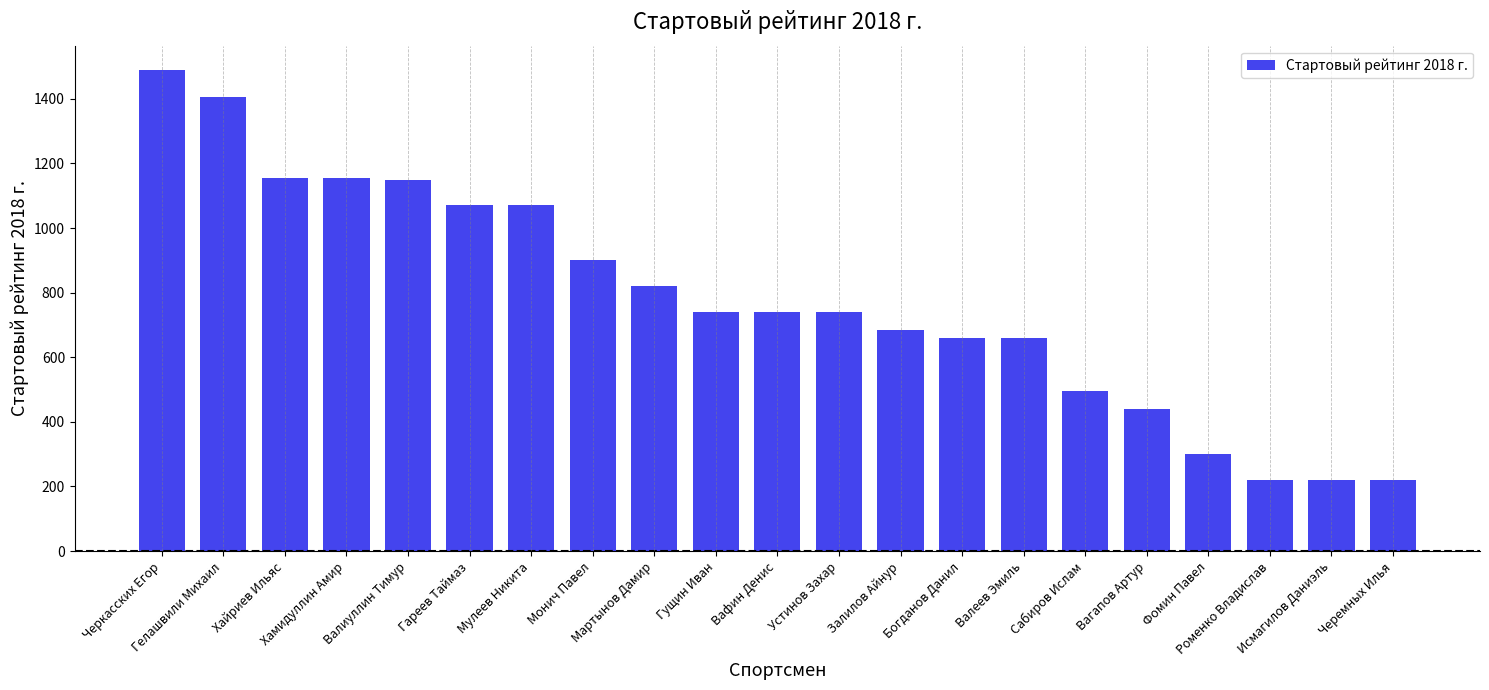

What is the label of the 2nd bar from the left?

Гелашвили Михаил